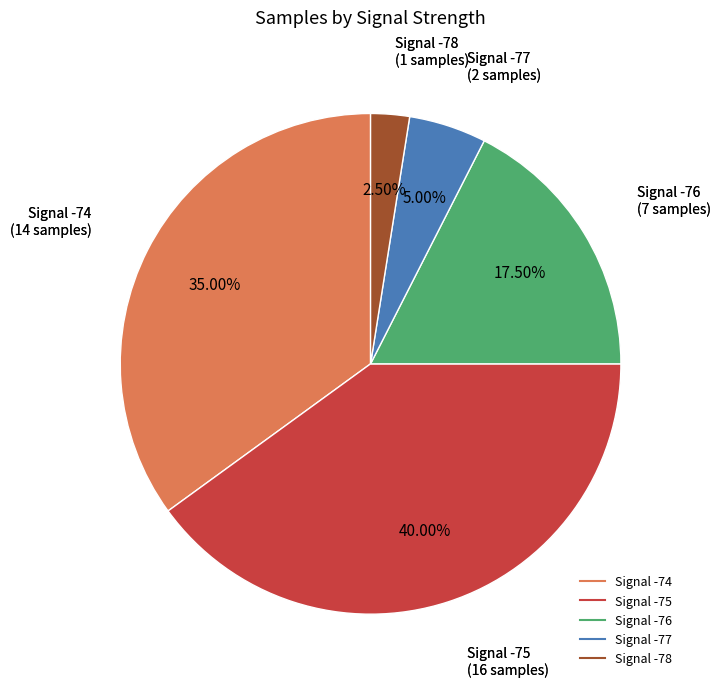

Is there any slice that represents more than half of the pie?

No